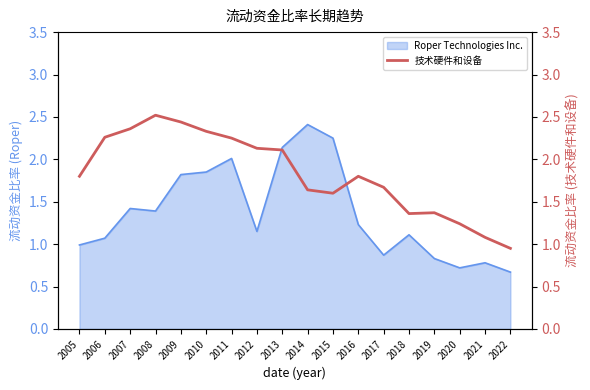

At which label does Roper Technologies Inc. reach its peak?

2014